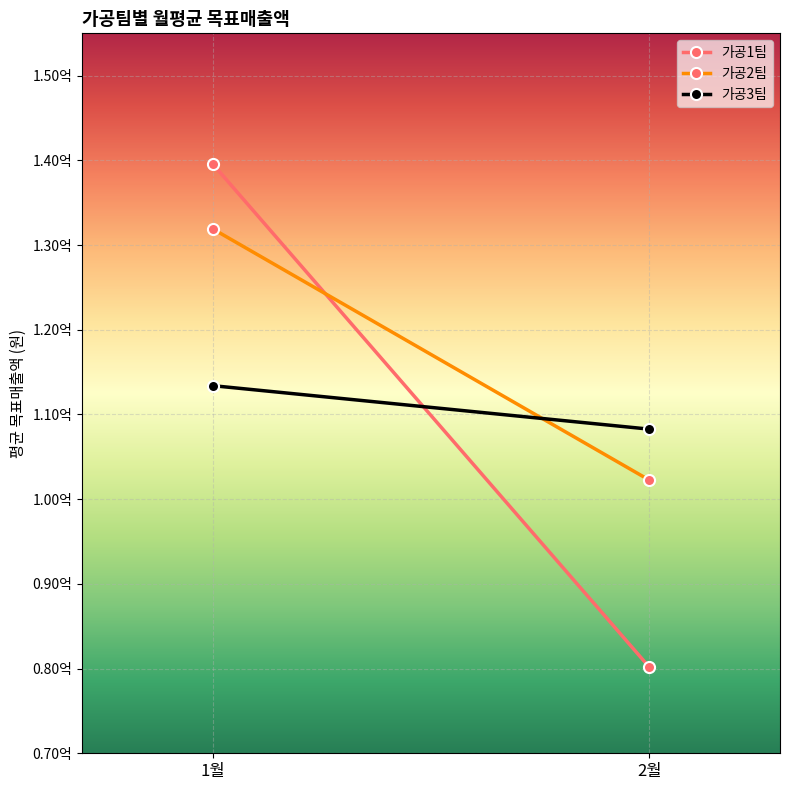

What is the minimum value shown in the chart?

80190000